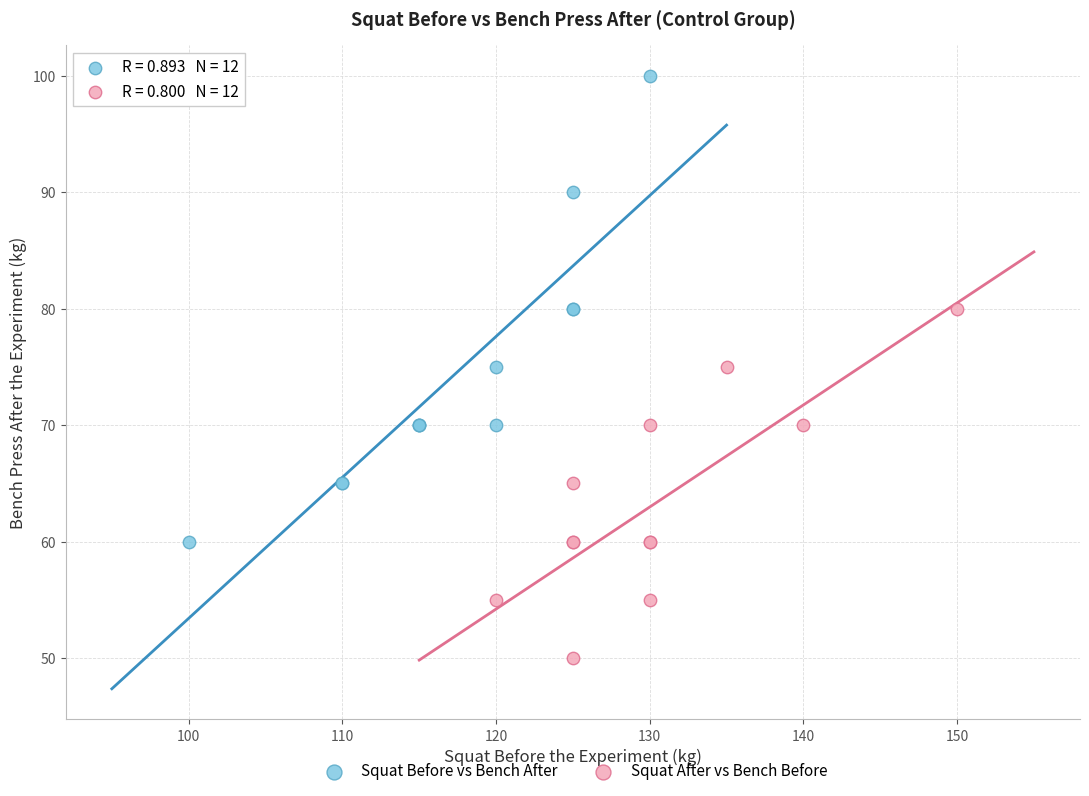

What are all the series names shown in the legend?

Squat Before vs Bench After, Squat After vs Bench Before